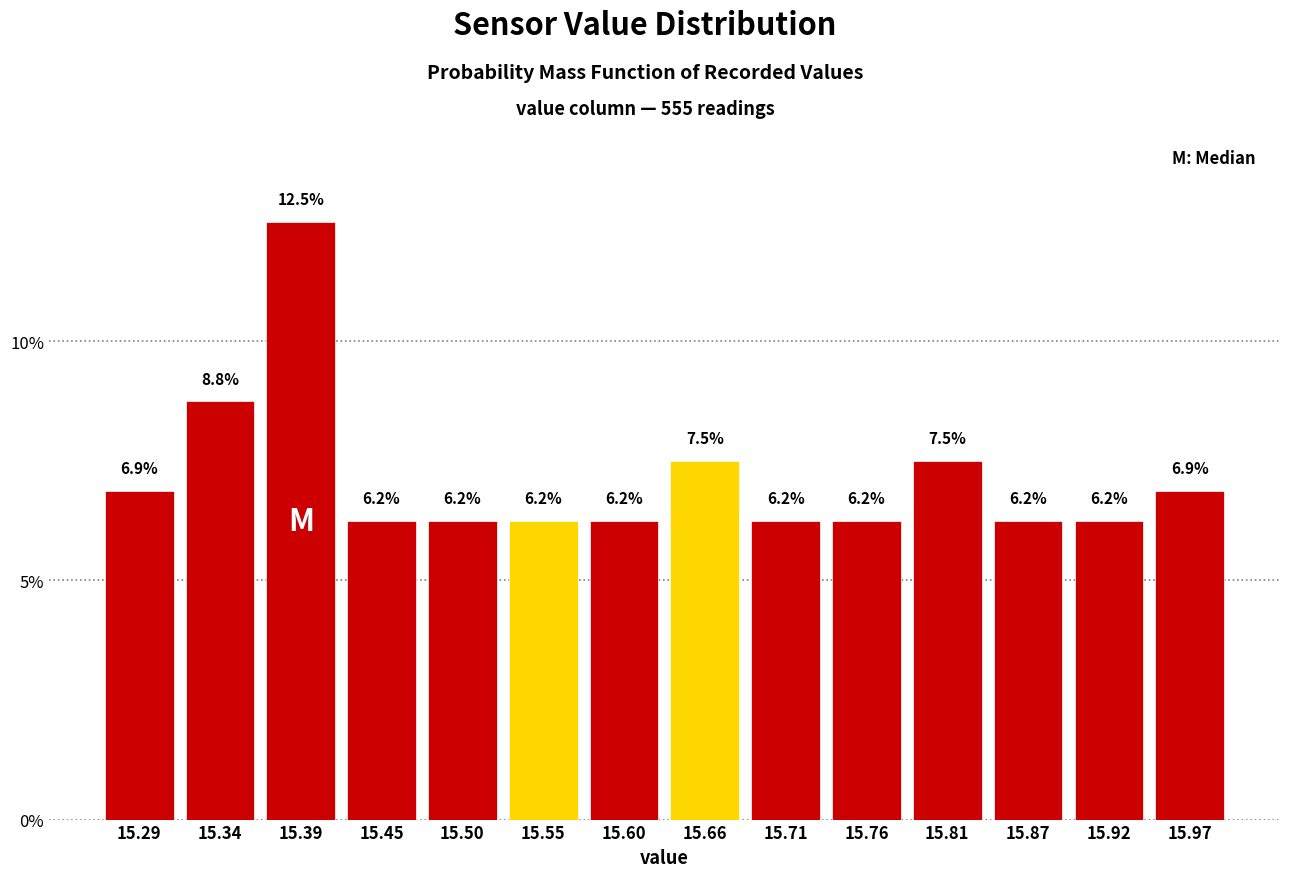

Which range on the x-axis has the tallest bar?

15.37 to 15.42